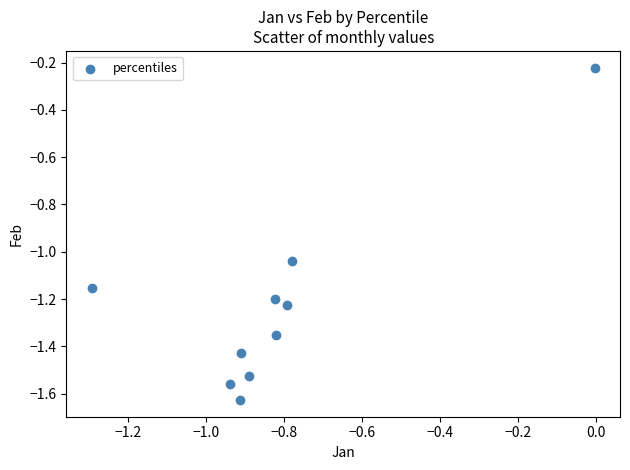

What is the range of Y values (max minus min)?

1.4